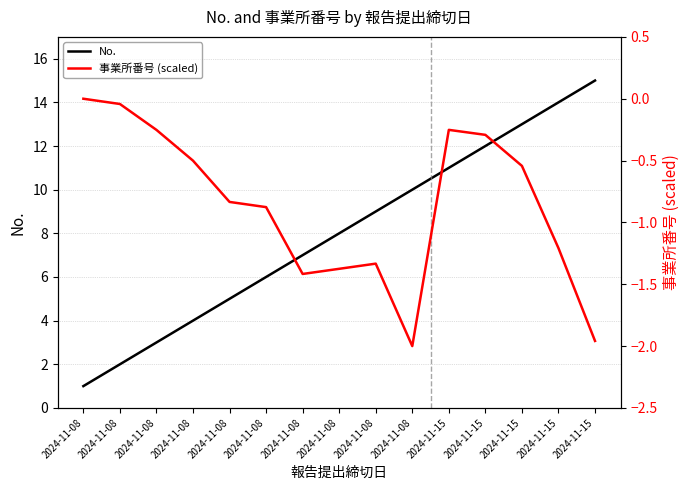

Which category has the highest value in the 事業所番号 (scaled) series?

2024-11-08